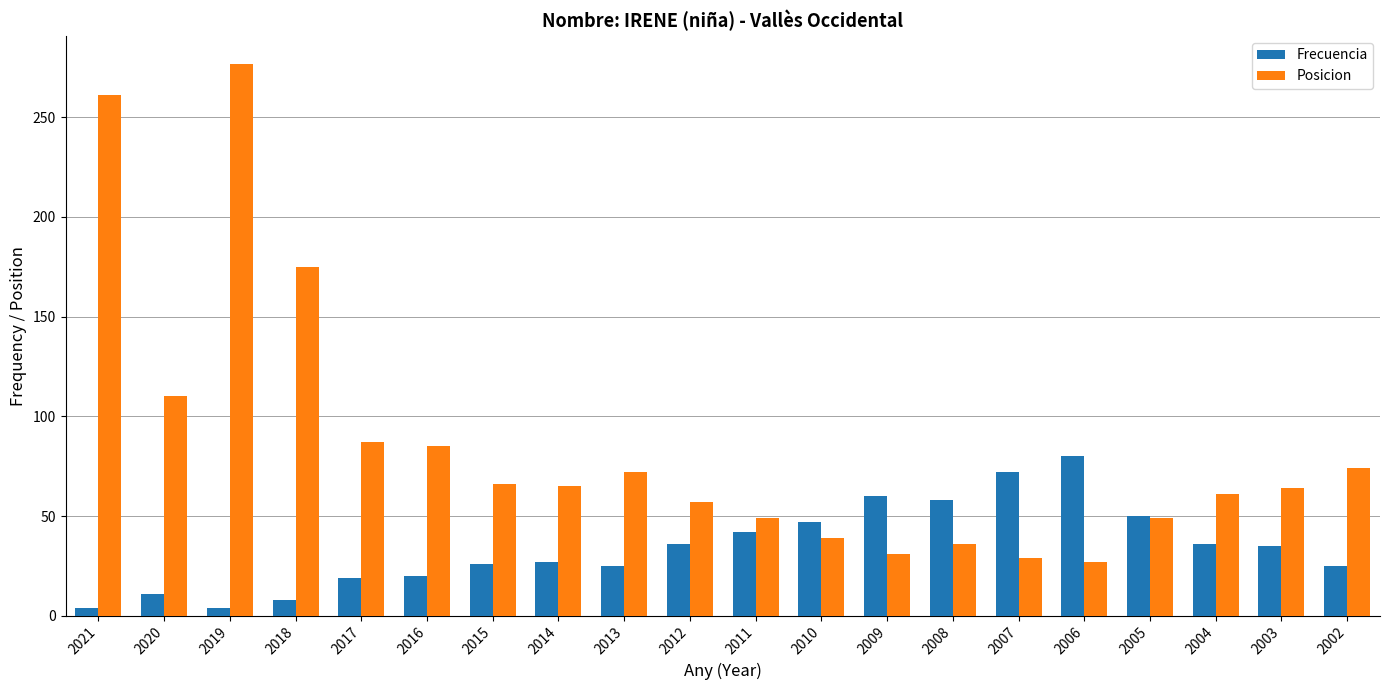

True or false: Posicion has a value of 67 at 2011.

False